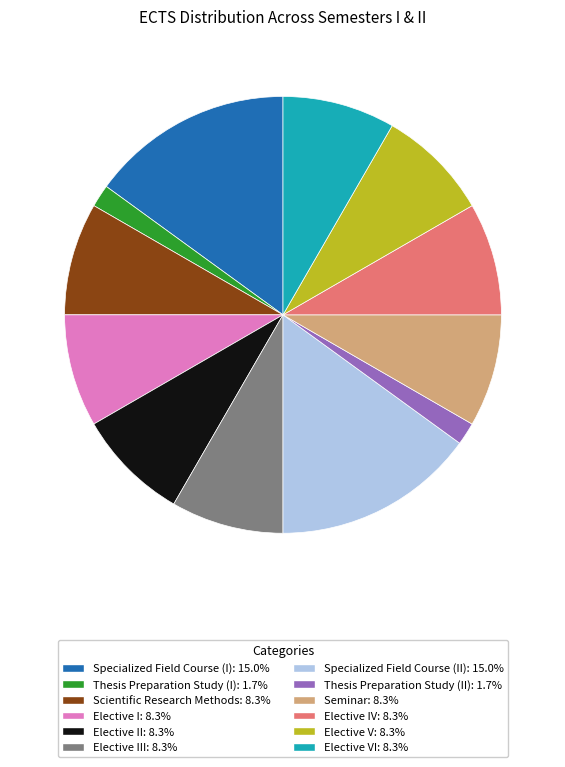

Count the number of slices in the pie.

12